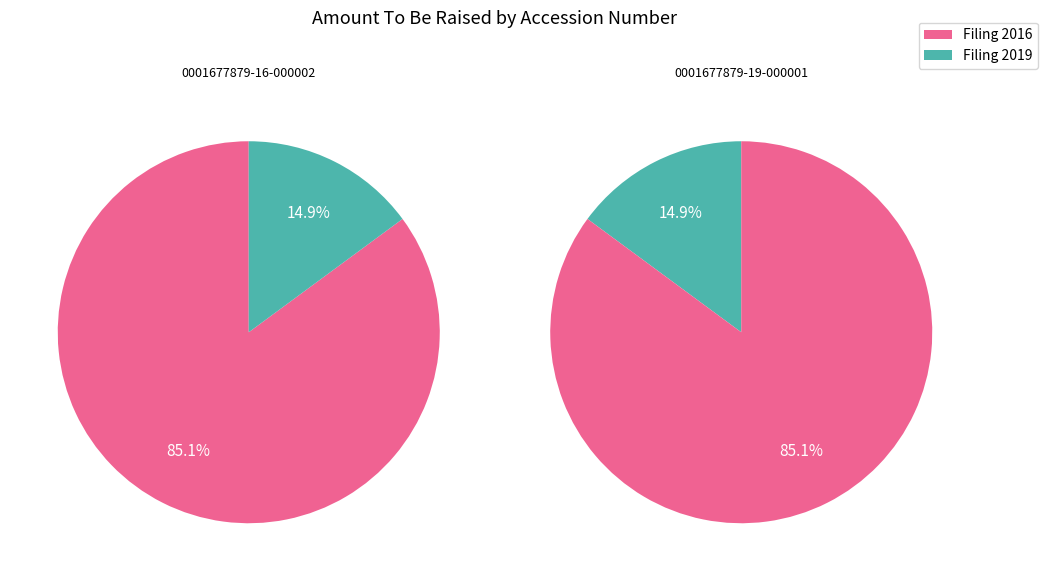

To the nearest percent, what is the combined percentage of 0001677879-19-000001 and 0001677879-16-000002?

100%